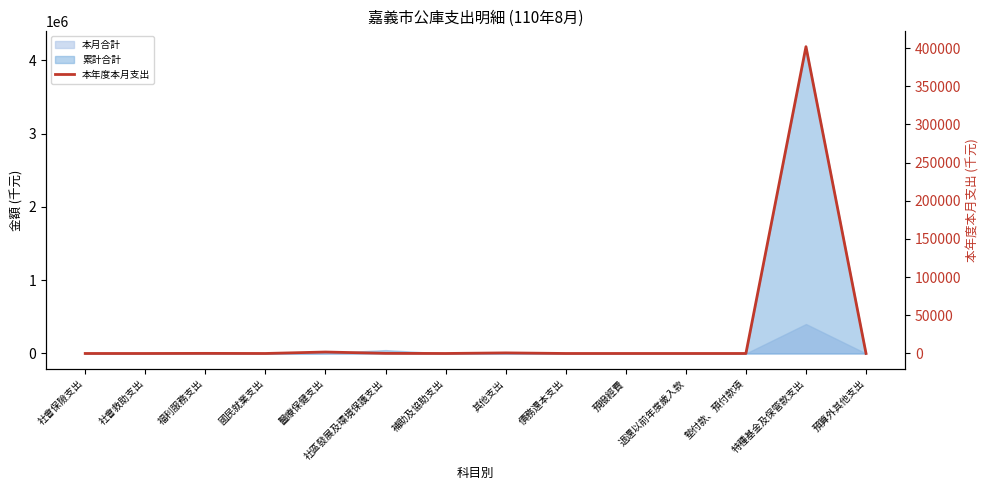

How many points are higher than both their immediate neighbors (excluding endpoints)?

4